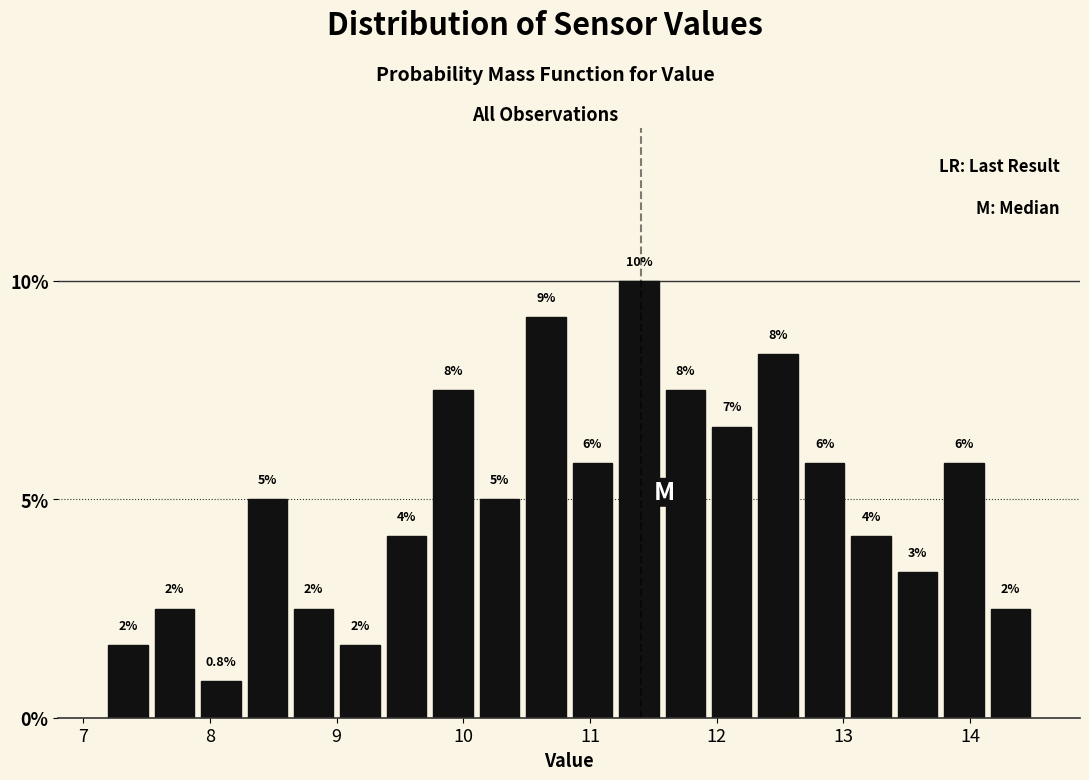

Read against the x-axis, roughly where is the centre of the tallest bar?

11.4